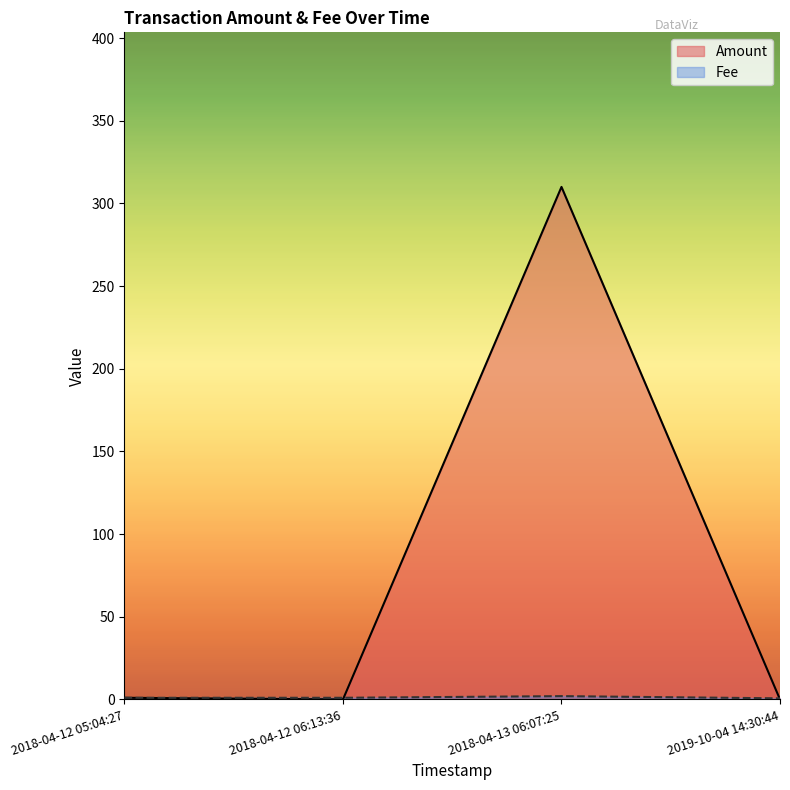

List the series in order of their peak value, highest first.

Amount, Fee